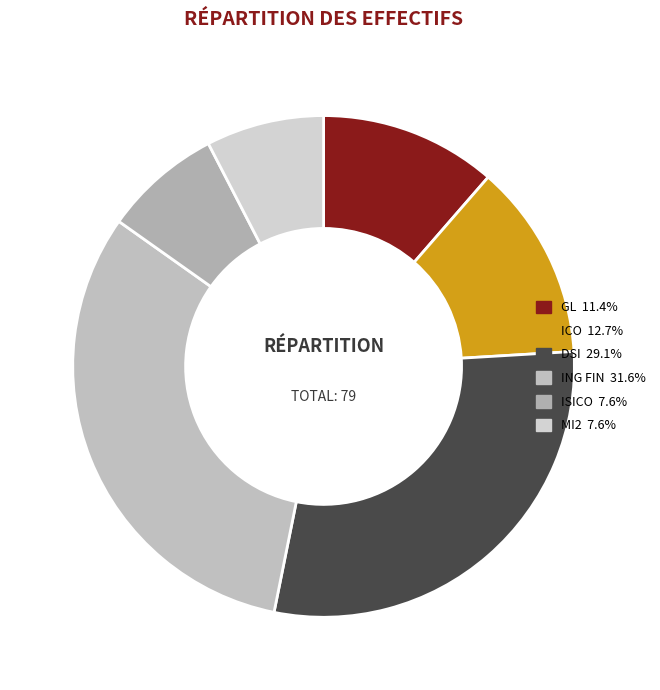

To the nearest percent, what is the average slice percentage?

17%